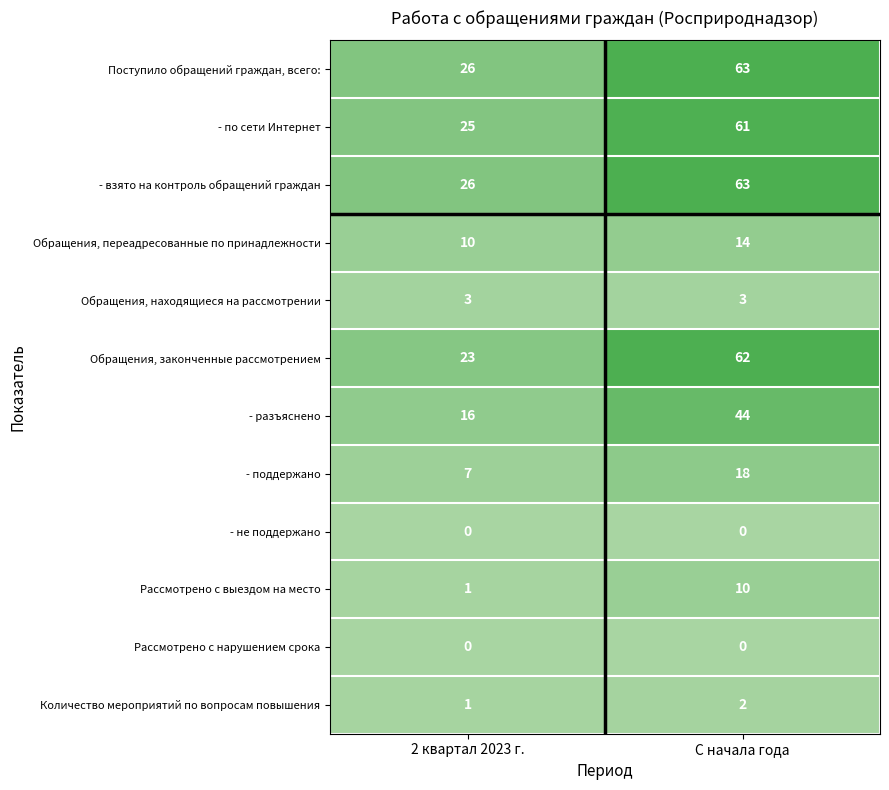

Which series has the widest spread of values?

Обращения, законченные рассмотрением